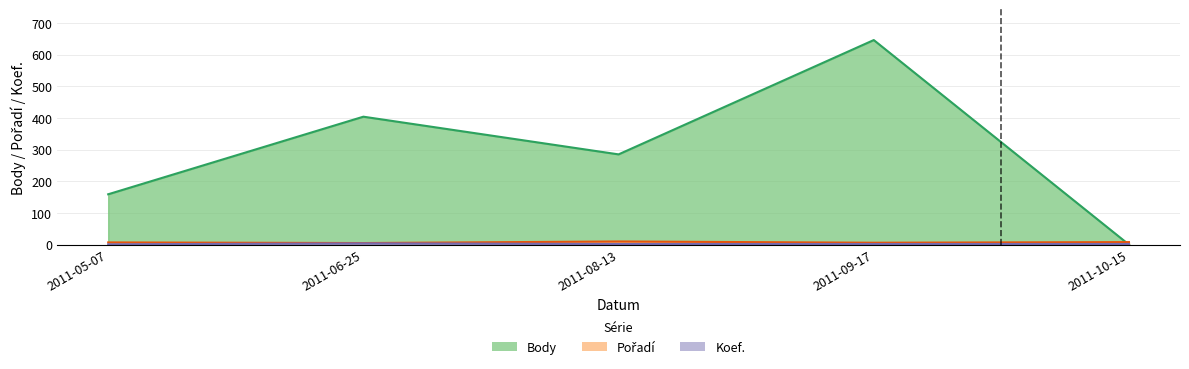

Where is the first local maximum for Body?

2011-06-25